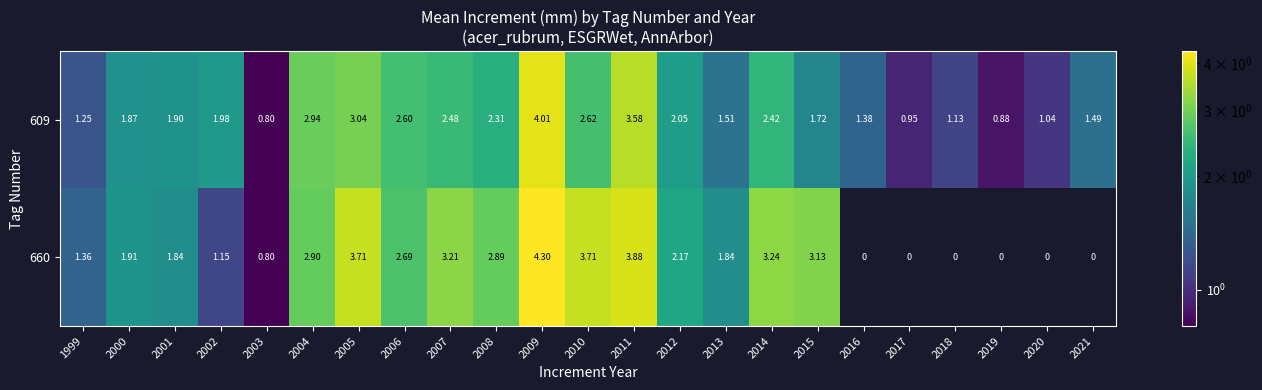

Is the value of 660 at 2008 greater than the value of 609 at 2016?

Yes